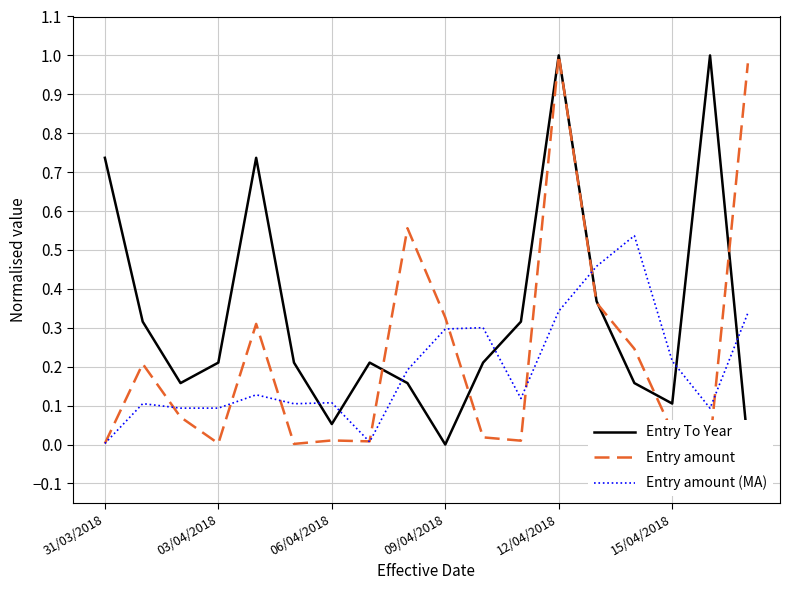

In Entry To Year, how many points are higher than both neighbors (excluding endpoints)?

4